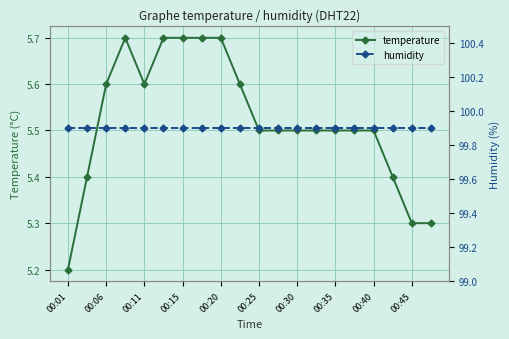

Which category has the highest value across all series?

00:01